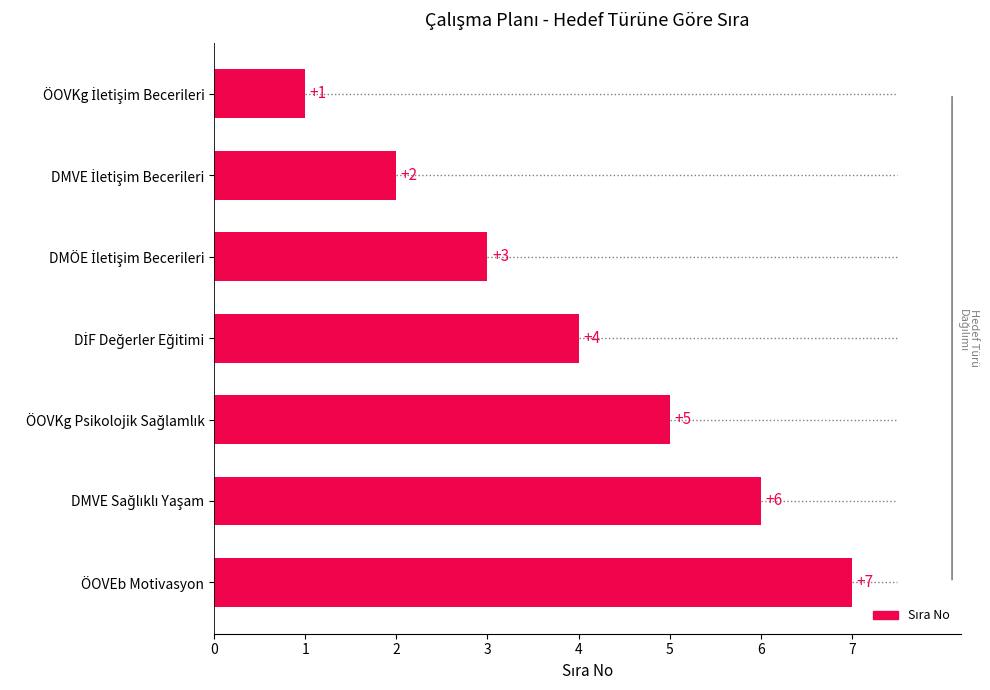

Are the bars horizontal?

Yes